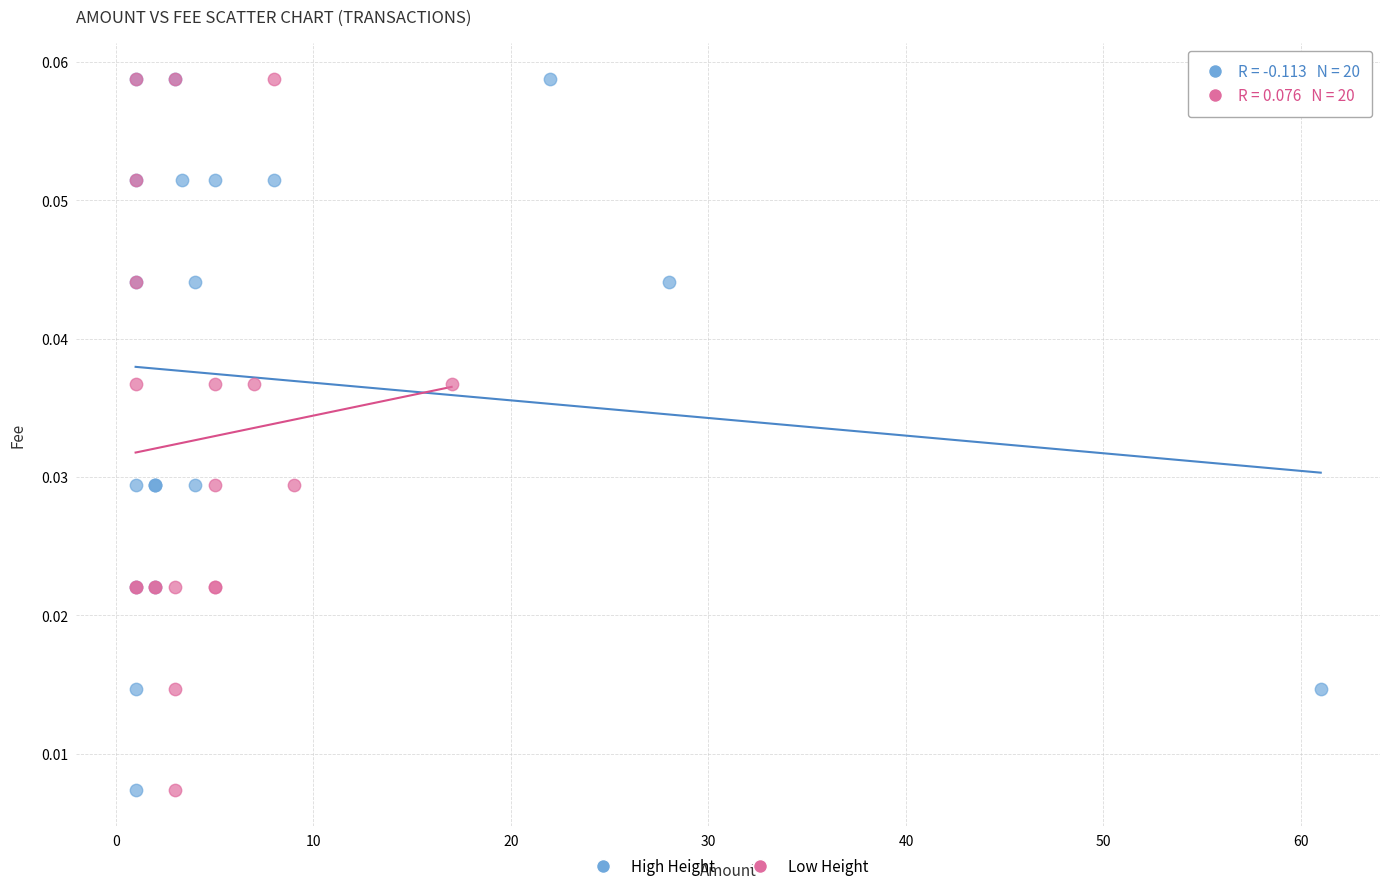

What are all the series names shown in the legend?

High Height, Low Height